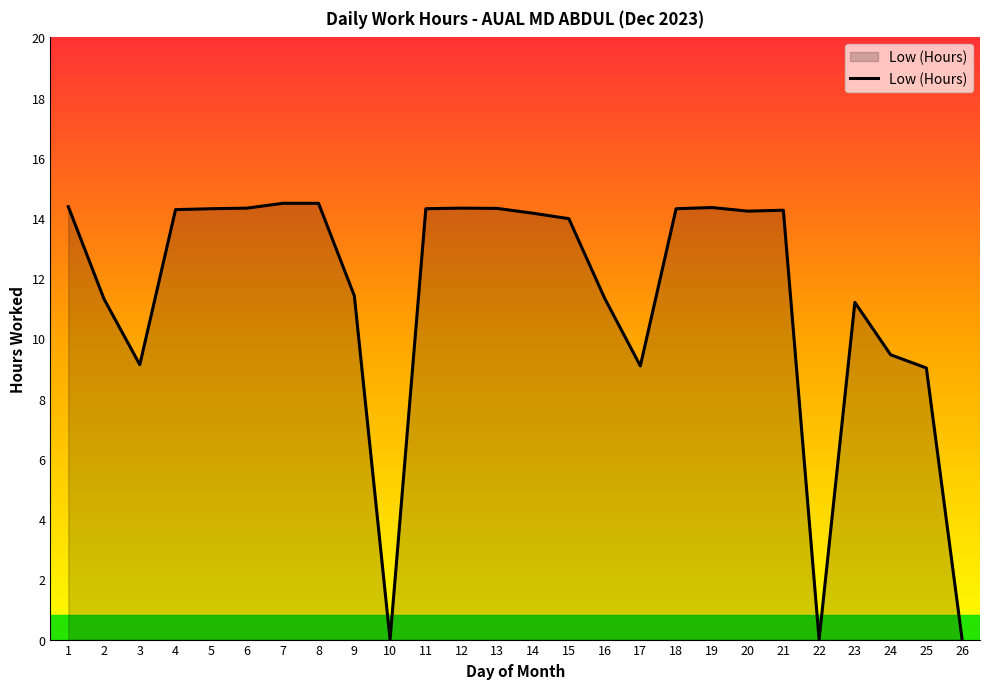

The chart shows a value of 24.4 at 15. True or false?

False